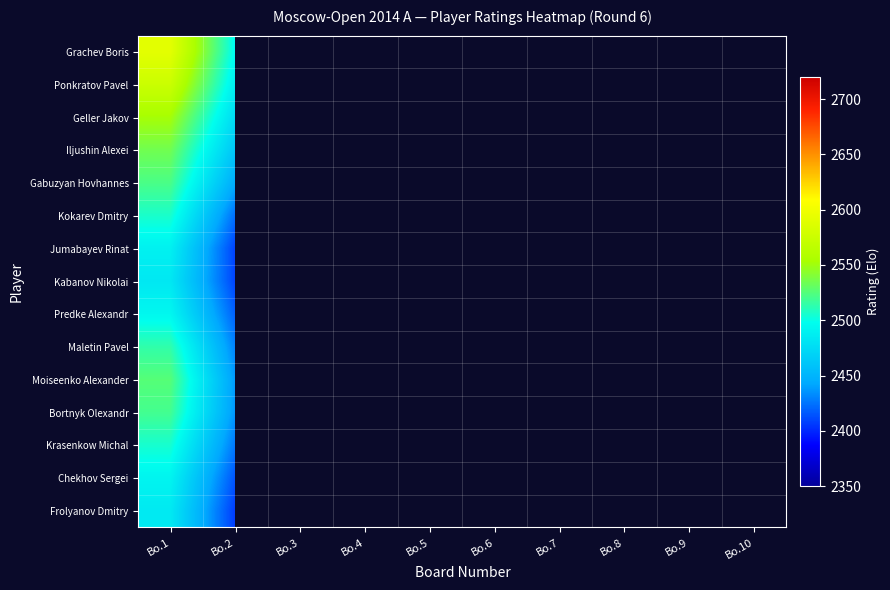

Rank the series by their maximum value, from lowest to highest.

Kabanov Nikolai, Frolyanov Dmitry, Jumabayev Rinat, Chekhov Sergei, Predke Alexandr, Krasenkow Michal, Kokarev Dmitry, Maletin Pavel, Bortnyk Olexandr, Gabuzyan Hovhannes, Moiseenko Alexander, Iljushin Alexei, Geller Jakov, Ponkratov Pavel, Grachev Boris